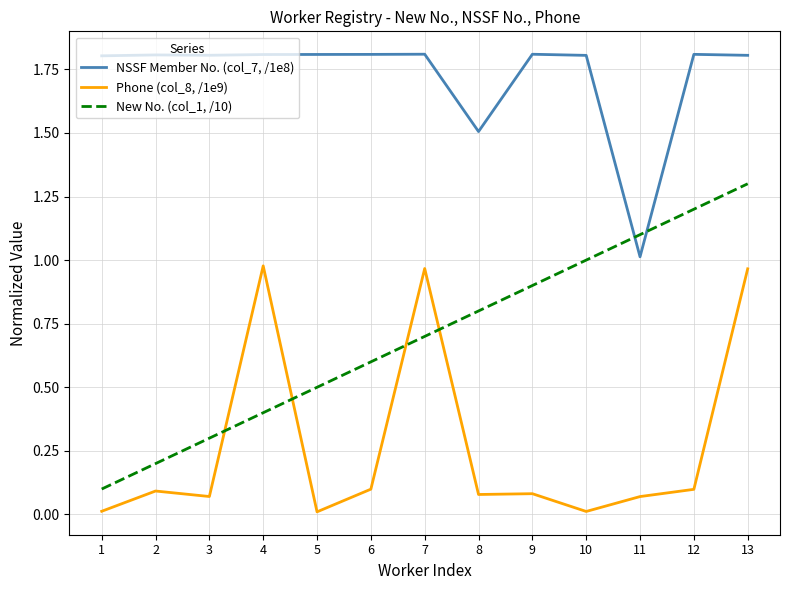

The value of New No. (col_1, /10) at 2 is 0.1. True or false?

False